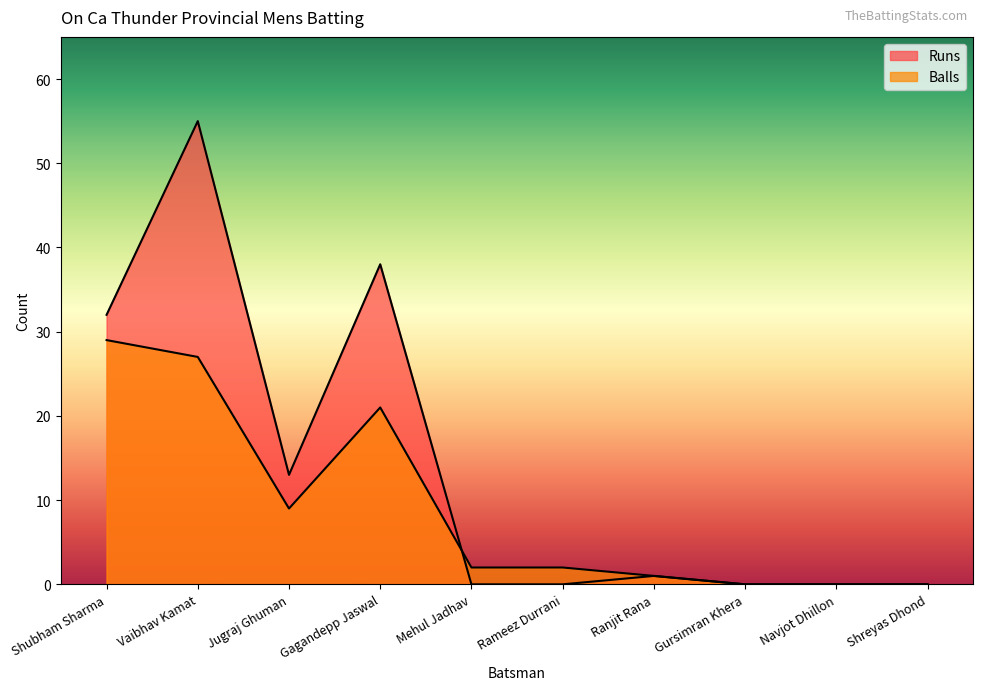

Reading left to right, what are all the values shown in this chart?

Runs: Shubham Sharma=32	Vaibhav Kamat=55	Jugraj Ghuman=13	Gagandepp Jaswal=38	Mehul Jadhav=0	Rameez Durrani=0	Ranjit Rana=1	Gursimran Khera=0	Navjot Dhillon=0	Shreyas Dhond=0
Balls: Shubham Sharma=29	Vaibhav Kamat=27	Jugraj Ghuman=9	Gagandepp Jaswal=21	Mehul Jadhav=2	Rameez Durrani=2	Ranjit Rana=1	Gursimran Khera=0	Navjot Dhillon=0	Shreyas Dhond=0